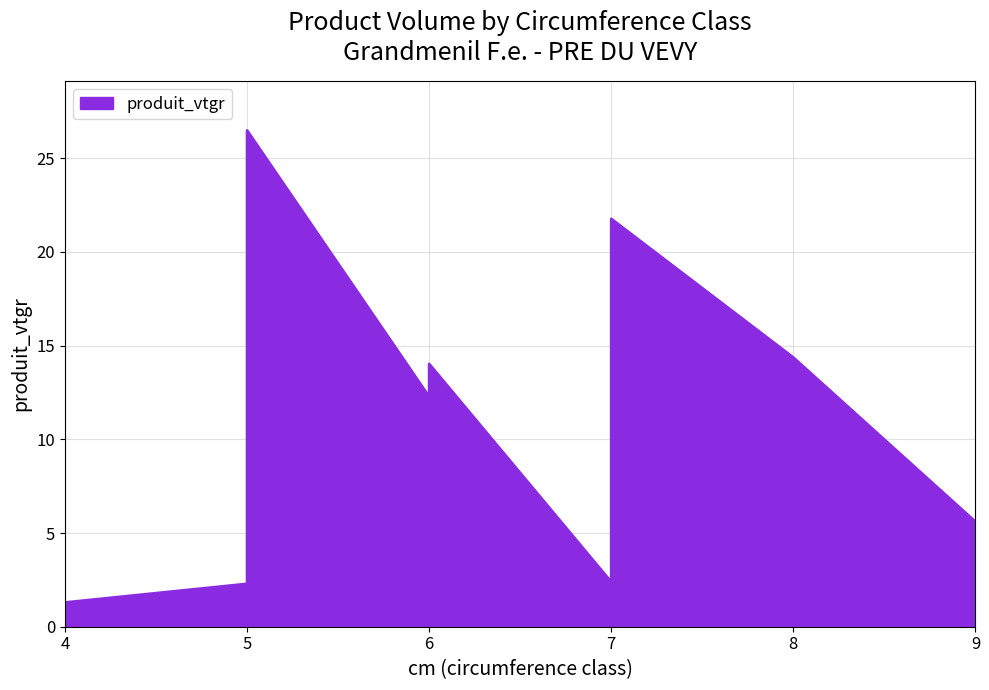

What is the change in value from 6 to 7?

-9.9